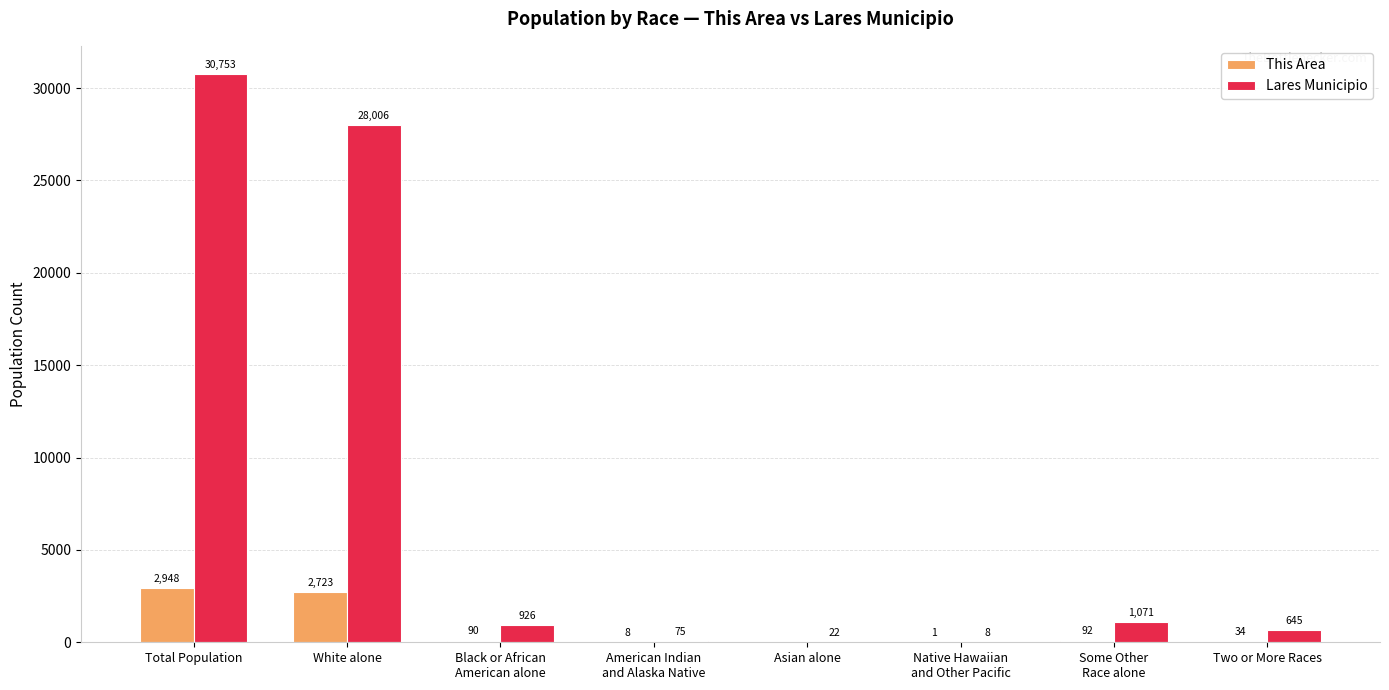

Between Black or African
American alone and American Indian
and Alaska Native, which series saw the biggest shift?

Lares Municipio